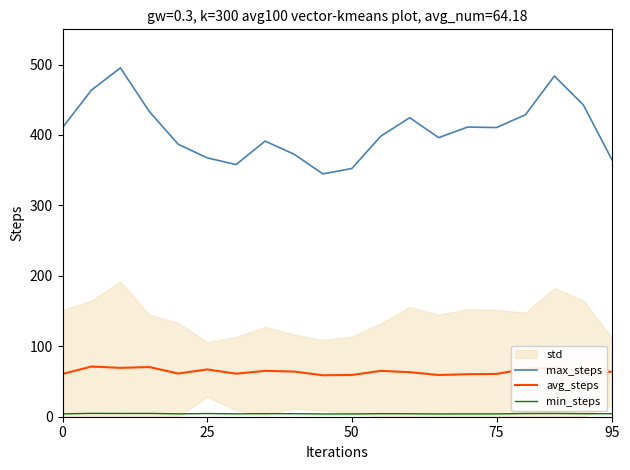

True or false: avg_steps and min_steps cross at least once.

False